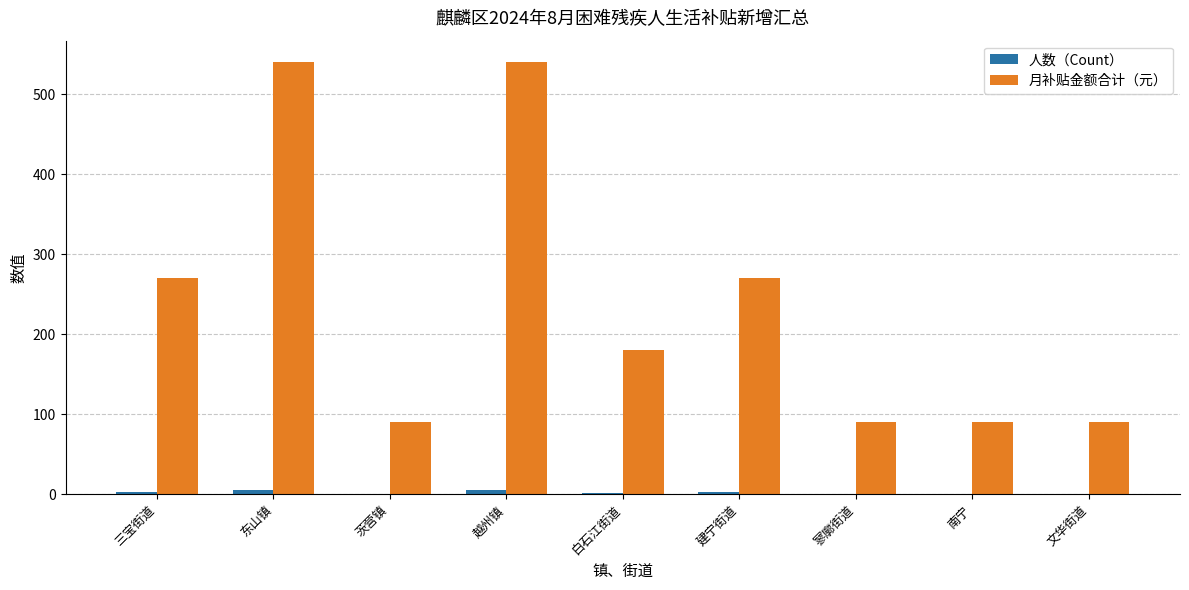

Which series has the largest total across all categories?

月补贴金额合计（元）